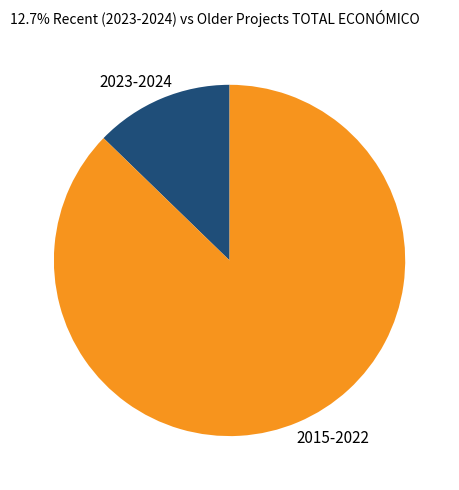

Is there any slice that represents more than half of the pie?

Yes